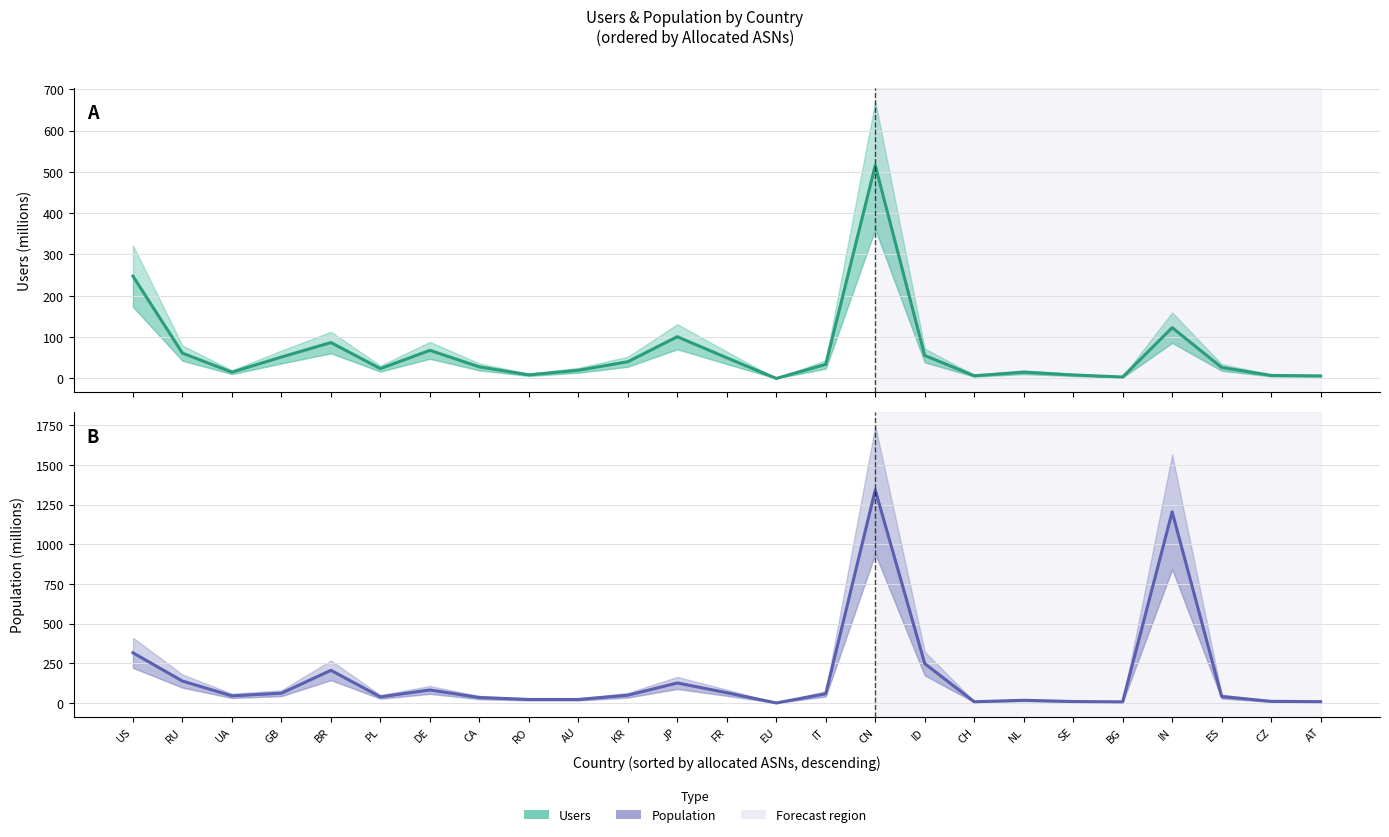

Which has a higher value, JP or BR?

JP